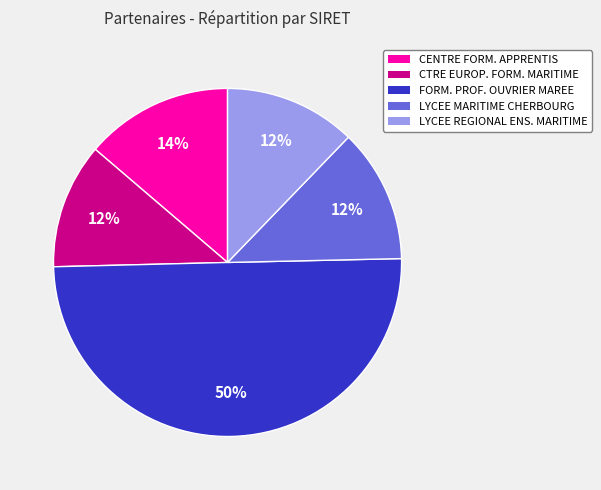

To the nearest percent, what is the difference between the largest and smallest slice percentages?

38%